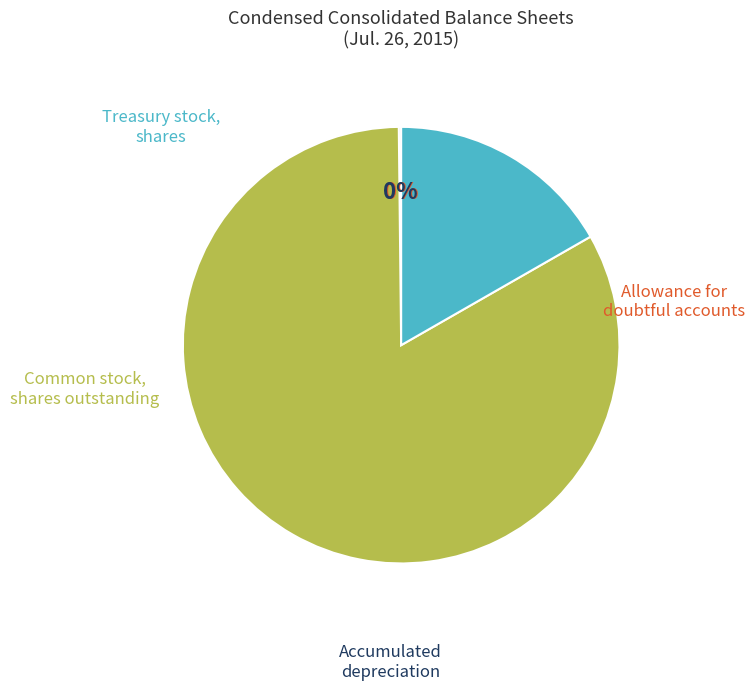

Is there a majority slice in this chart?

Yes